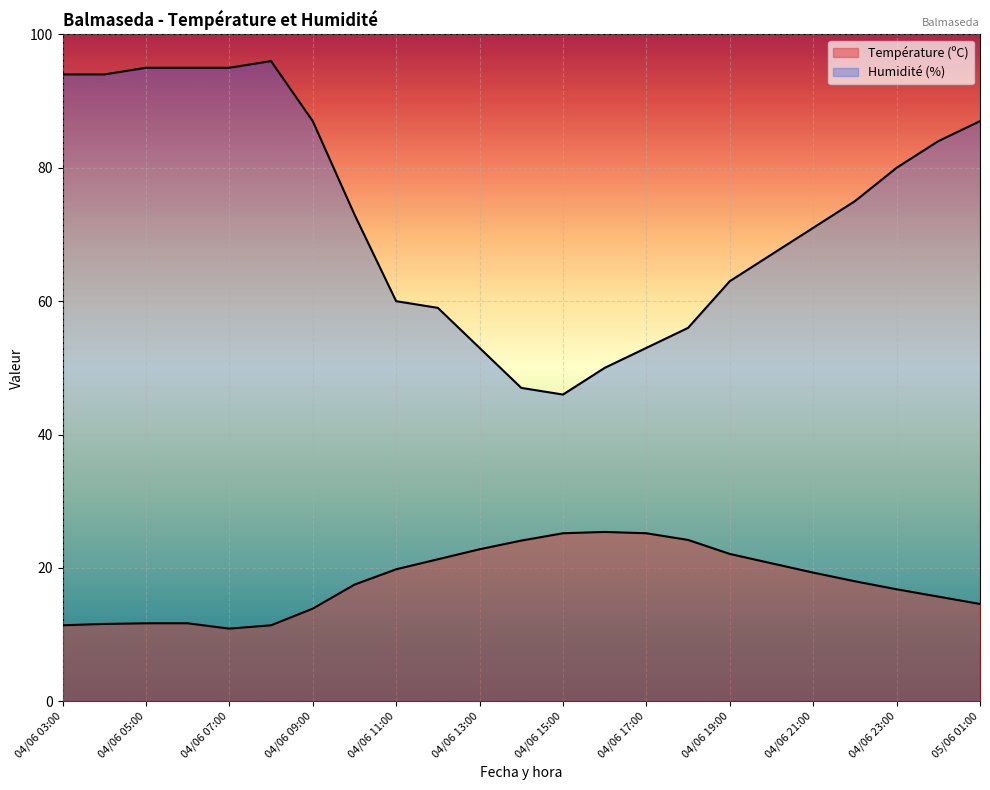

At which label does Température (ºC) first exceed 18?

04/06 11:00